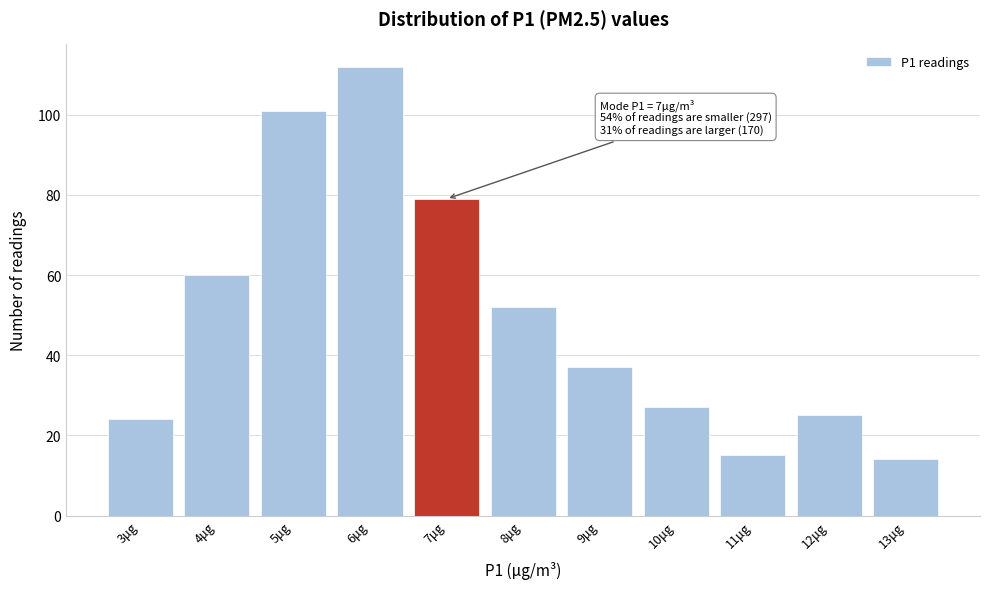

Over which range of the x-axis is the bar tallest?

5.5 to 6.5